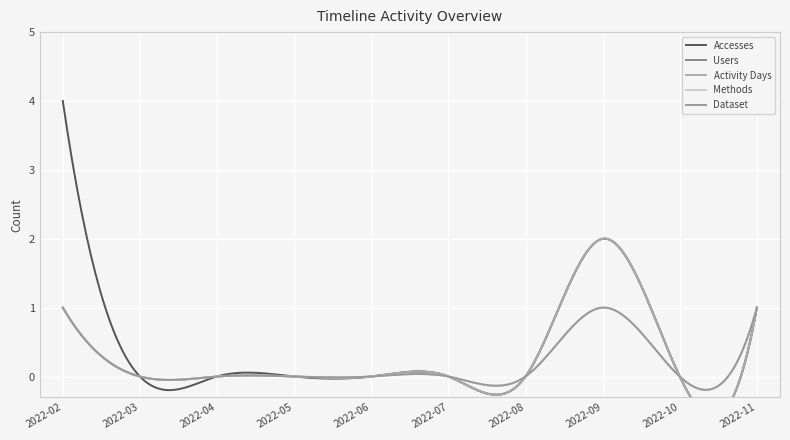

What is the difference between the Accesses values at 2022-10 and 2022-11?

1